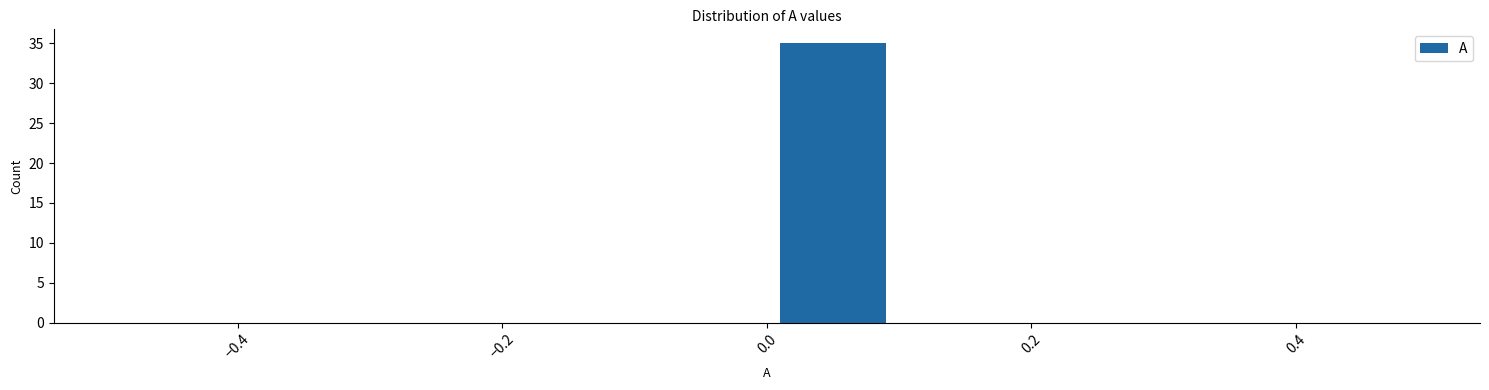

Over which range of the x-axis is the bar tallest?

0.0 to 0.1